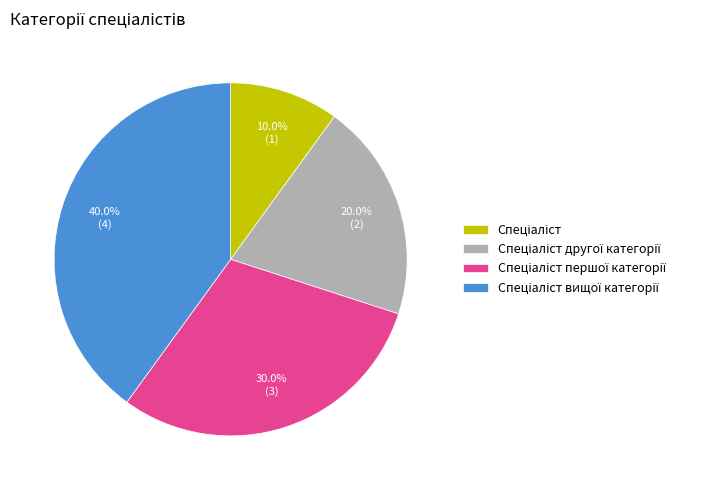

Is there any slice that represents more than half of the pie?

No